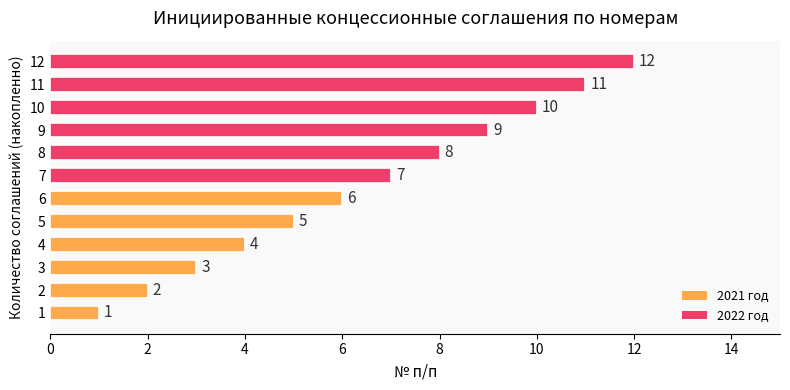

How many distinct data groups are displayed?

1